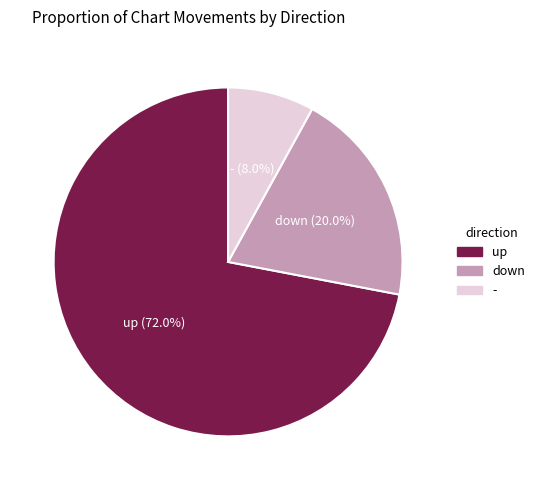

Combined, do - and up account for over 50%?

Yes